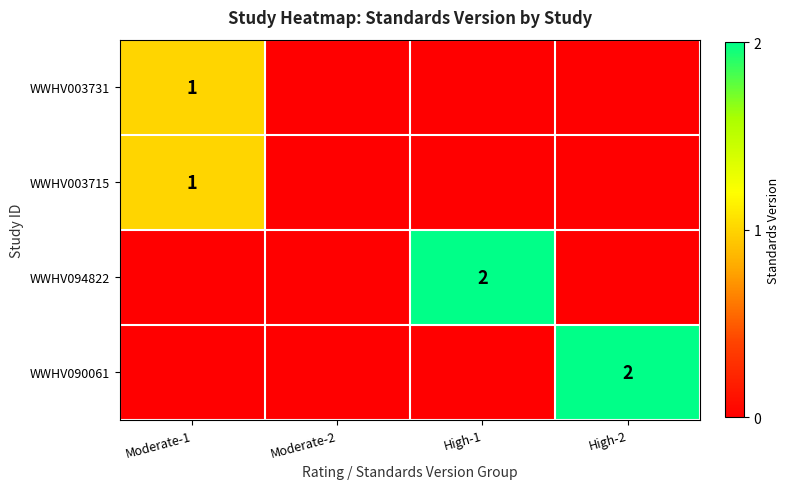

Is the value of WWHV003731 at Moderate-1 greater than the value of WWHV090061 at High-2?

No